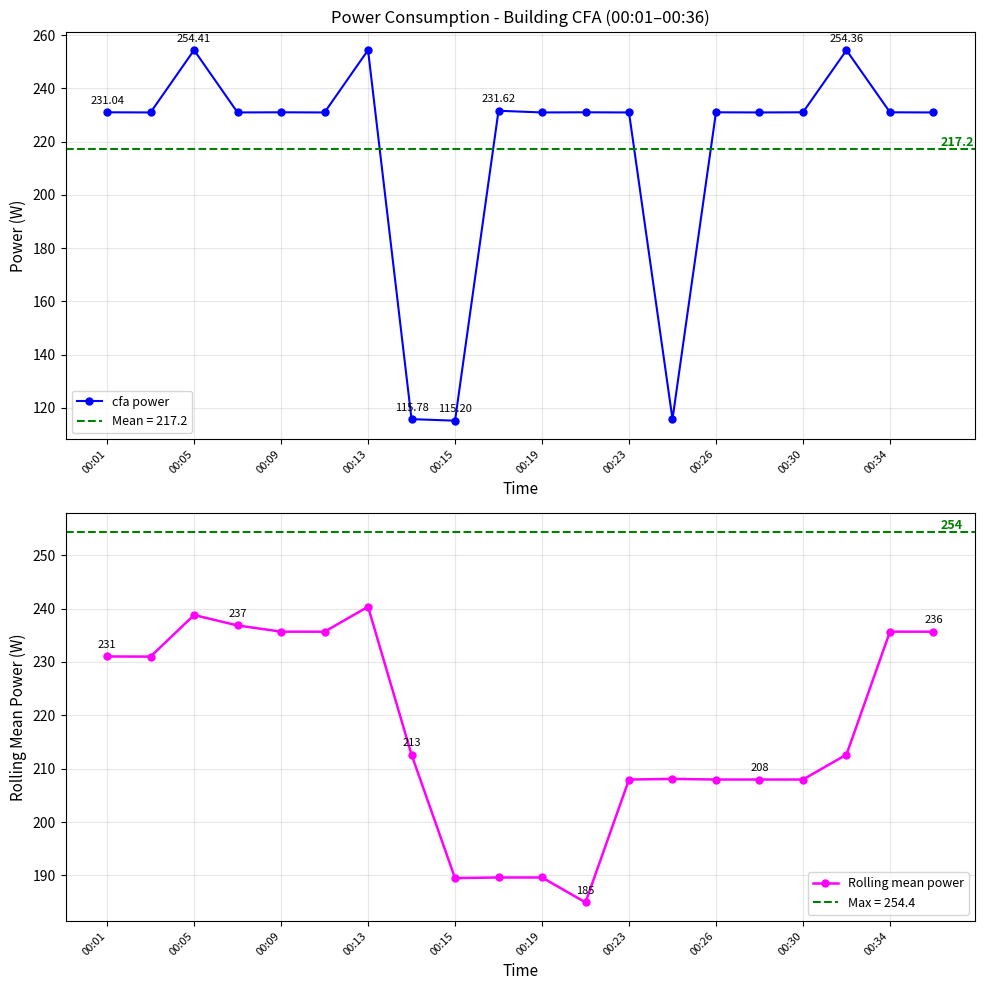

True or false: cfa power and Rolling mean power intersect in this chart.

True